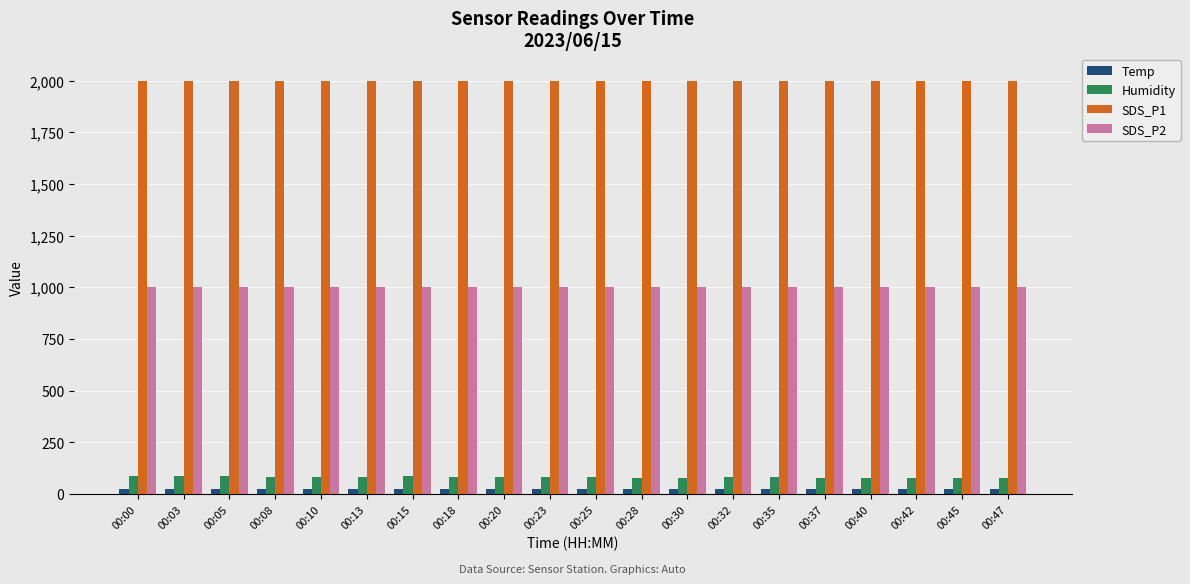

What is the sum of the SDS_P1 values at 00:47 and 00:13?

3999.8